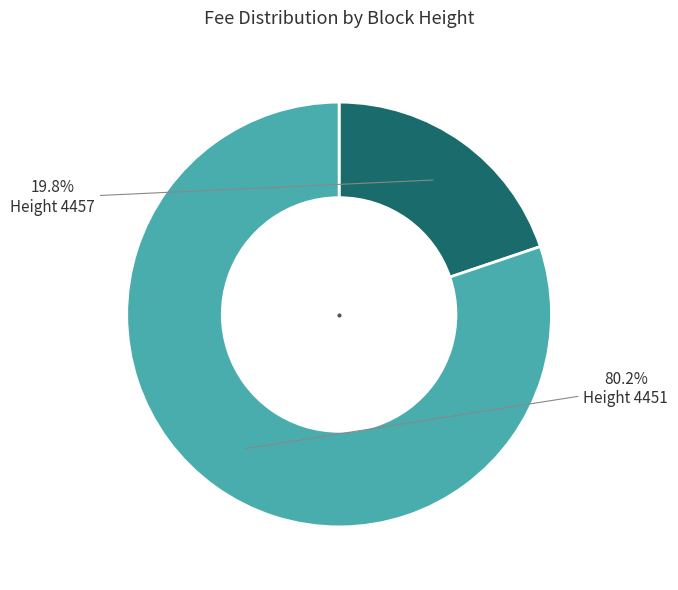

Which category has the smallest portion of the pie?

Height 4457